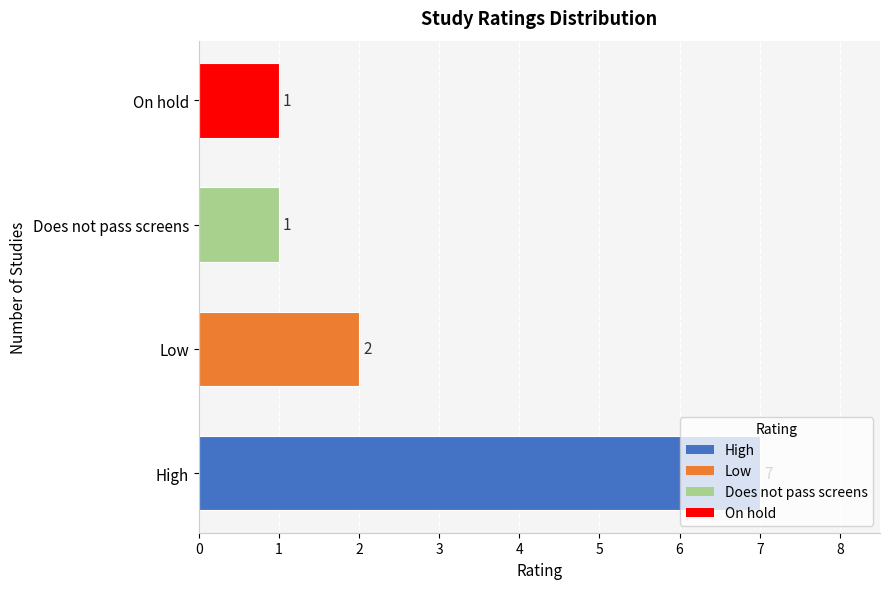

What is the greatest value displayed?

7